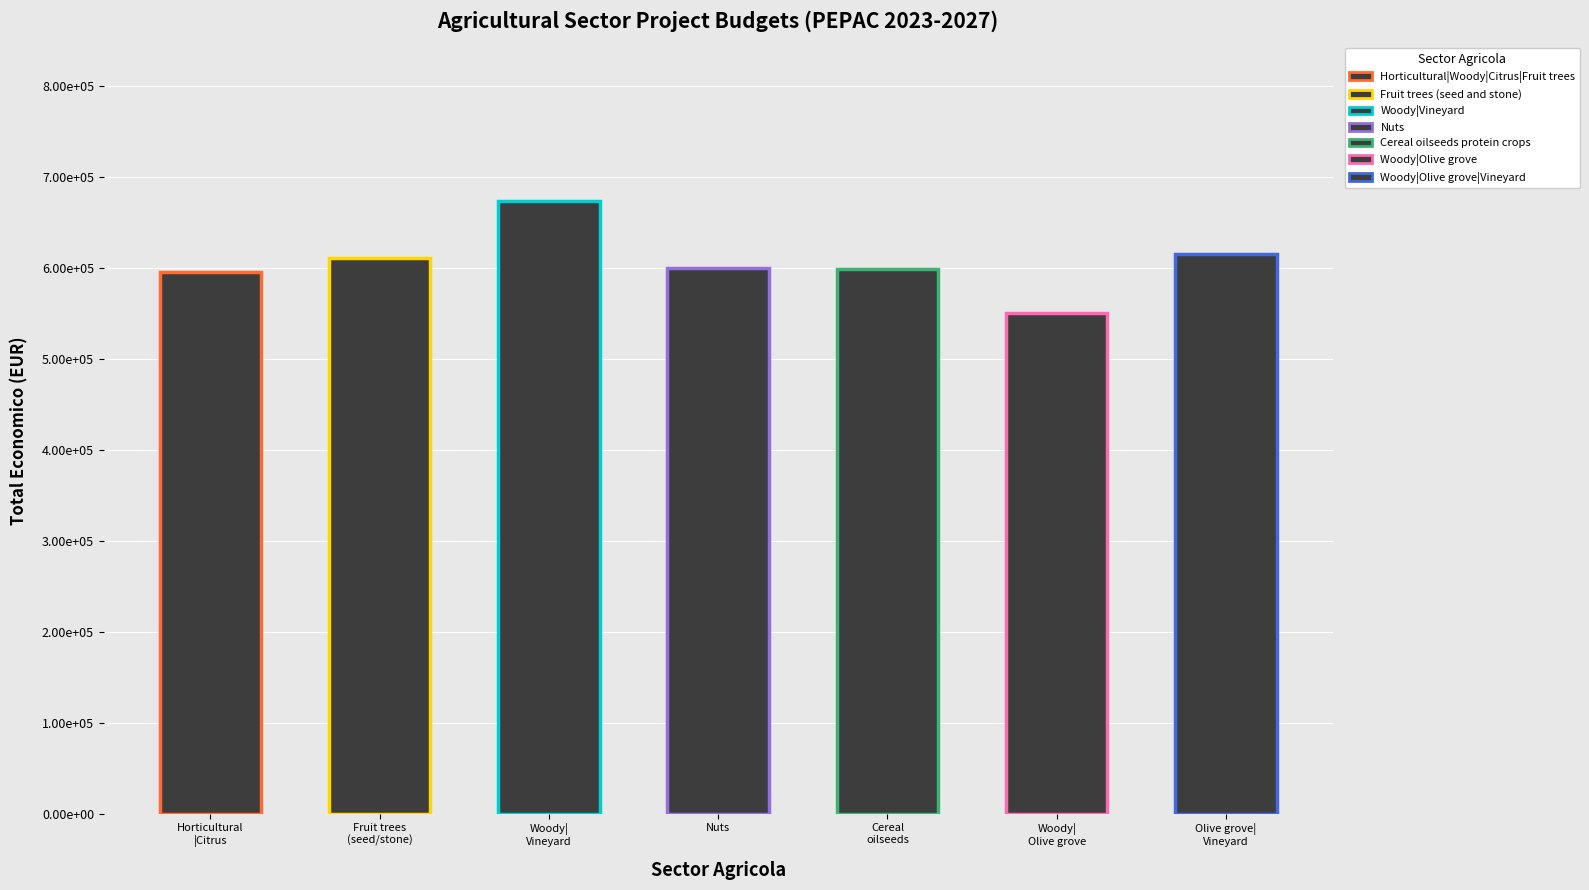

Is it true that the value at Fruit trees (seed and stone) is 1069755?

False